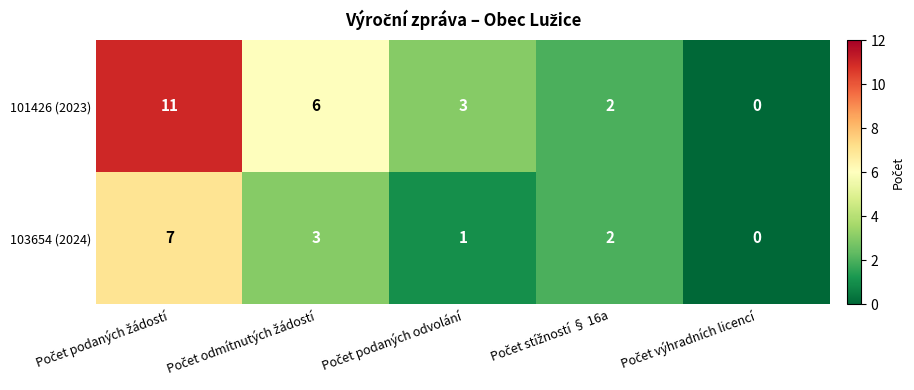

How many 103654 (2024) values are between 1 and 3?

3